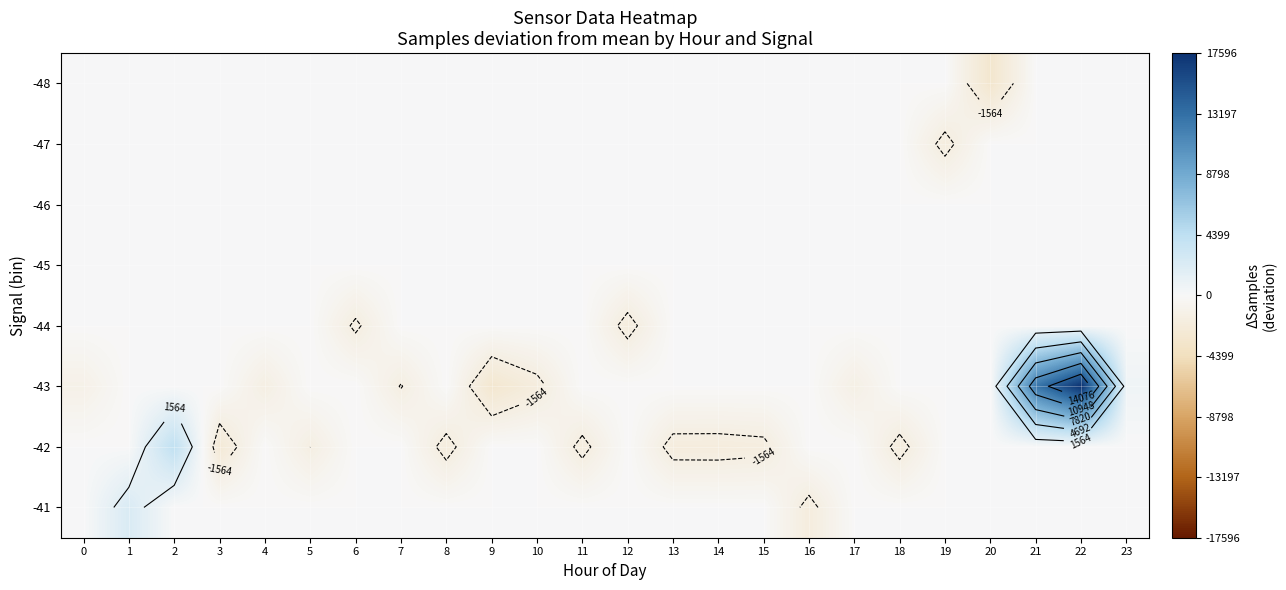

Which category has the highest value in the -43 series?

22